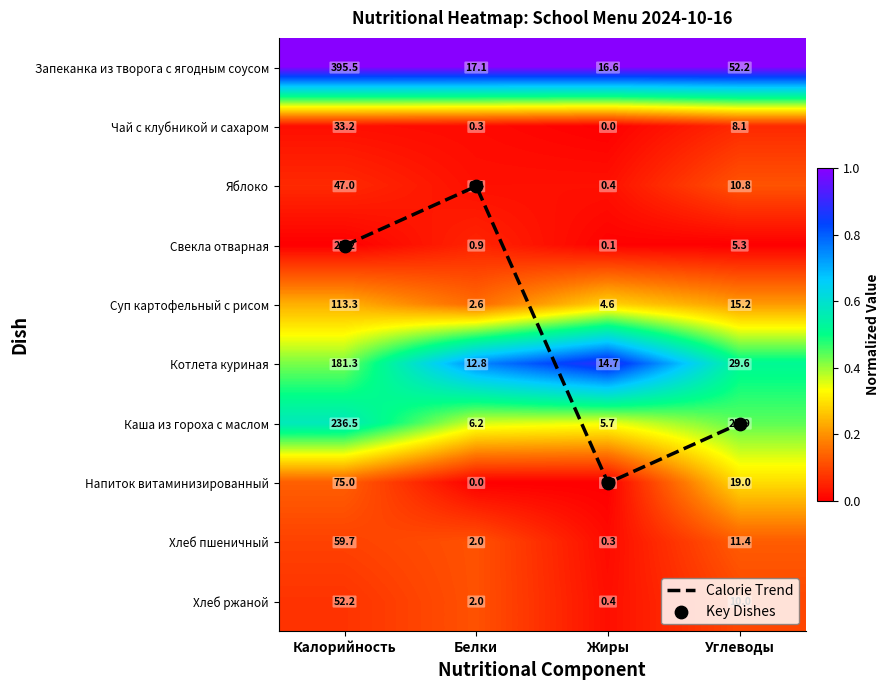

At which label does Key Dishes reach its minimum?

Белки